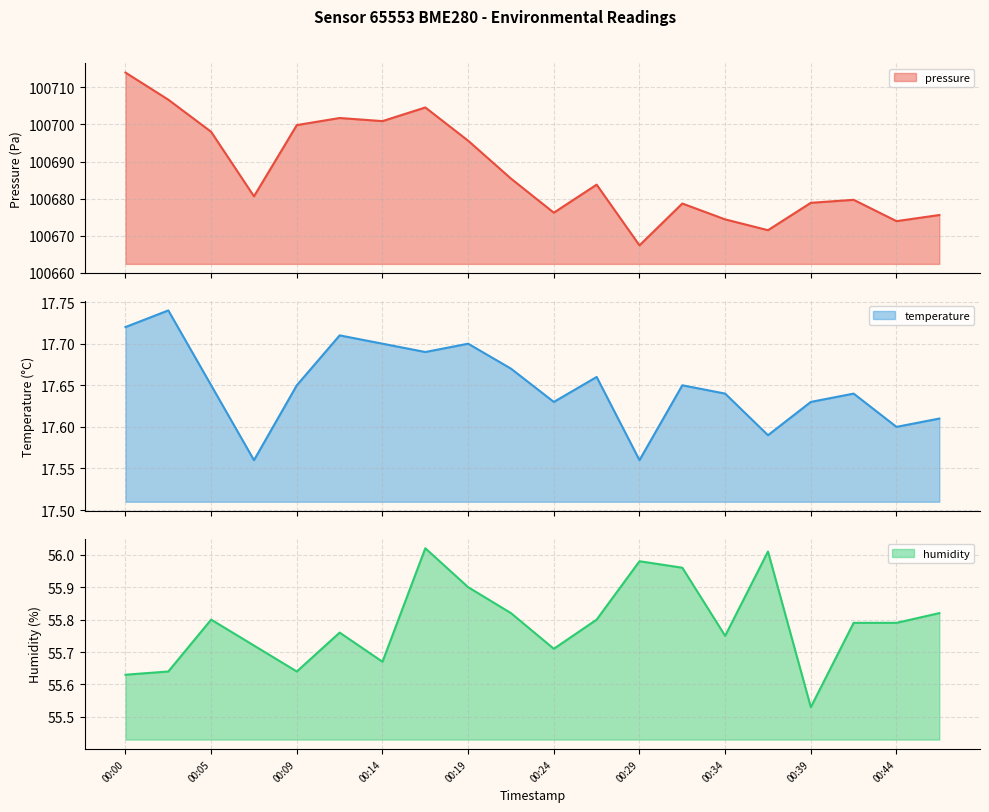

True or false: pressure and humidity intersect in this chart.

False